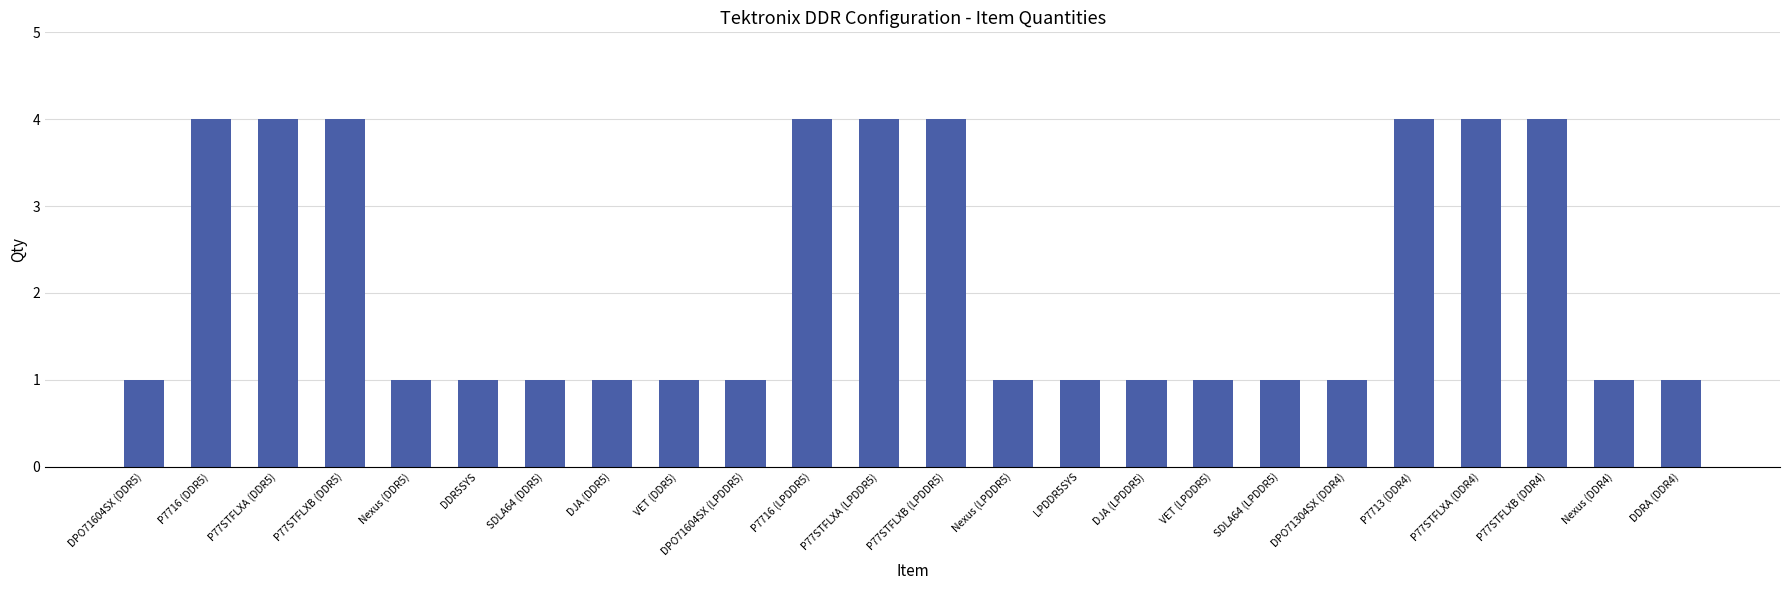

Is it true that the value at DDR5SYS is 1?

True